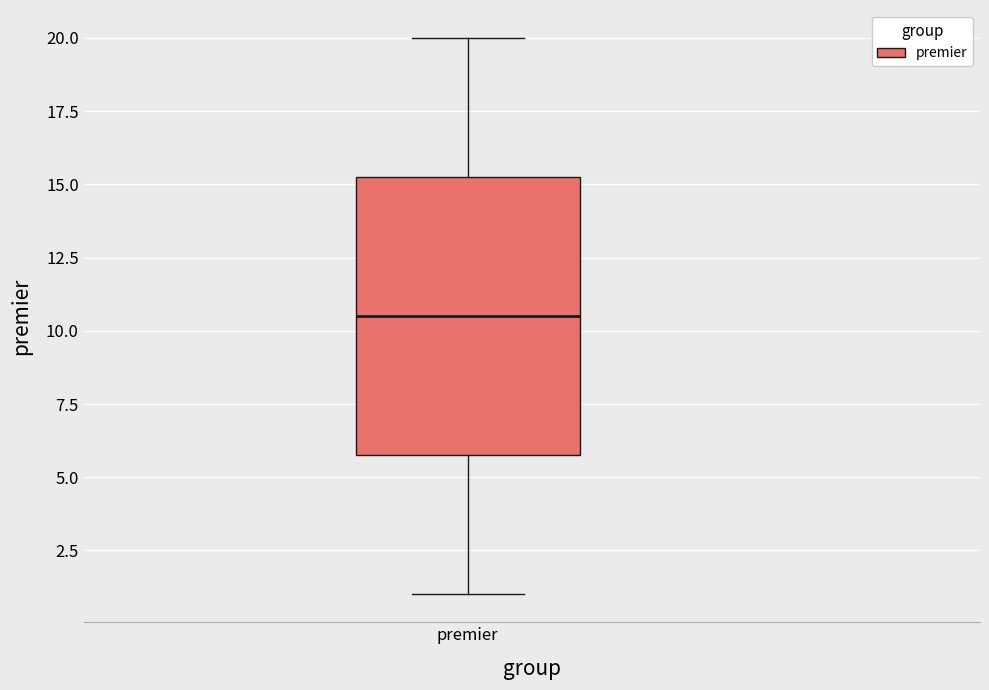

Transcribe this box plot: give where the median line is, the range the box spans, and where the two whiskers end, as read against the y-axis. The values are not printed on the chart, so give them approximately, as read against the axis.

median 10.5, box 6.0 to 15.5, whiskers 1.0 to 20.0